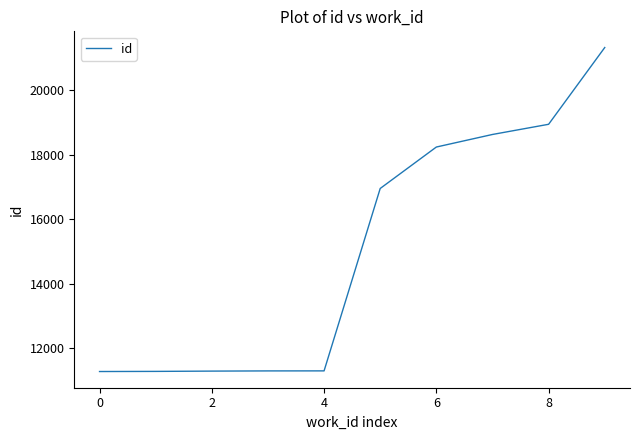

What is the smallest value displayed?

11272